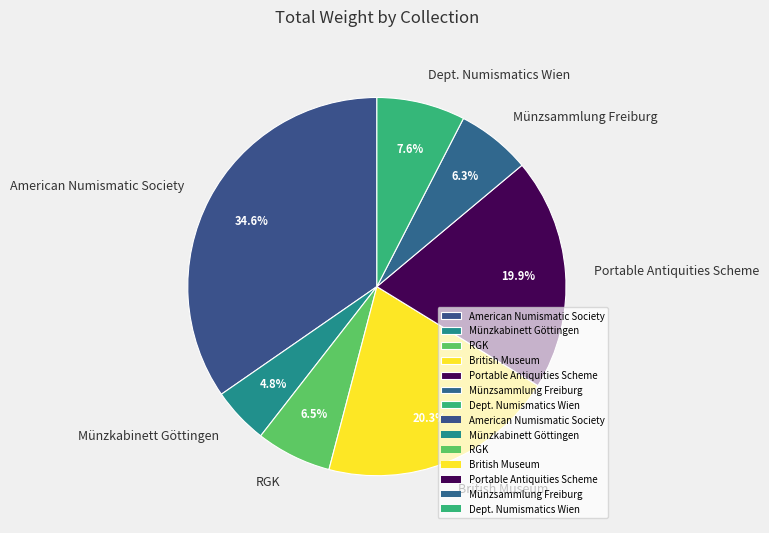

Which category has the smallest portion of the pie?

Münzkabinett Göttingen